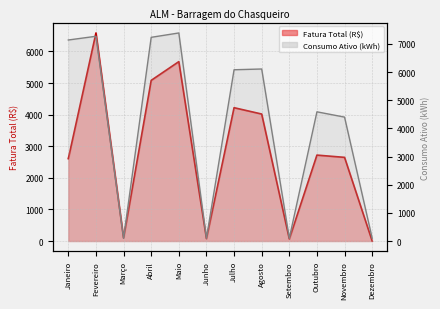

List the series in order of their overall mean, lowest first.

Fatura Total (R$), Consumo Ativo (kWh)